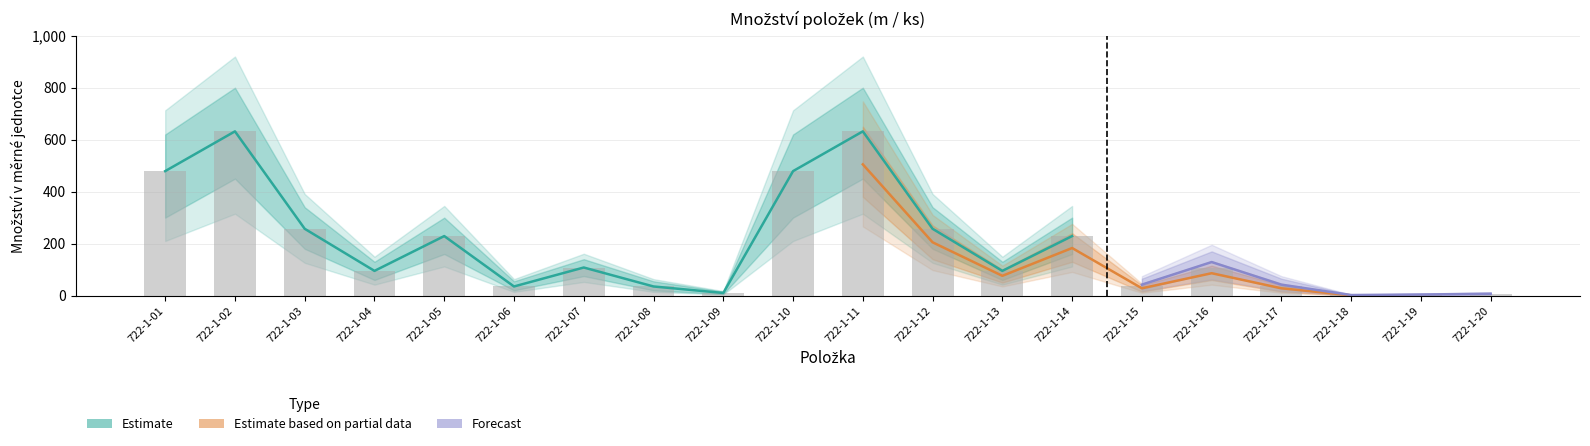

Which label corresponds to the largest value in the chart?

722-1-02